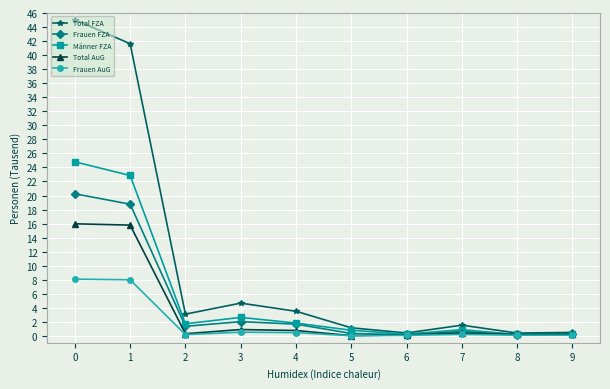

Where is the first local minimum for Total FZA?

2